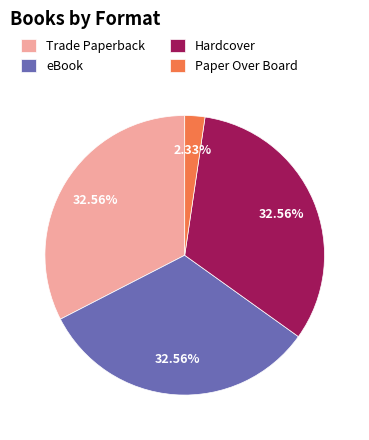

Combined, do Hardcover and Trade Paperback account for over 50%?

Yes